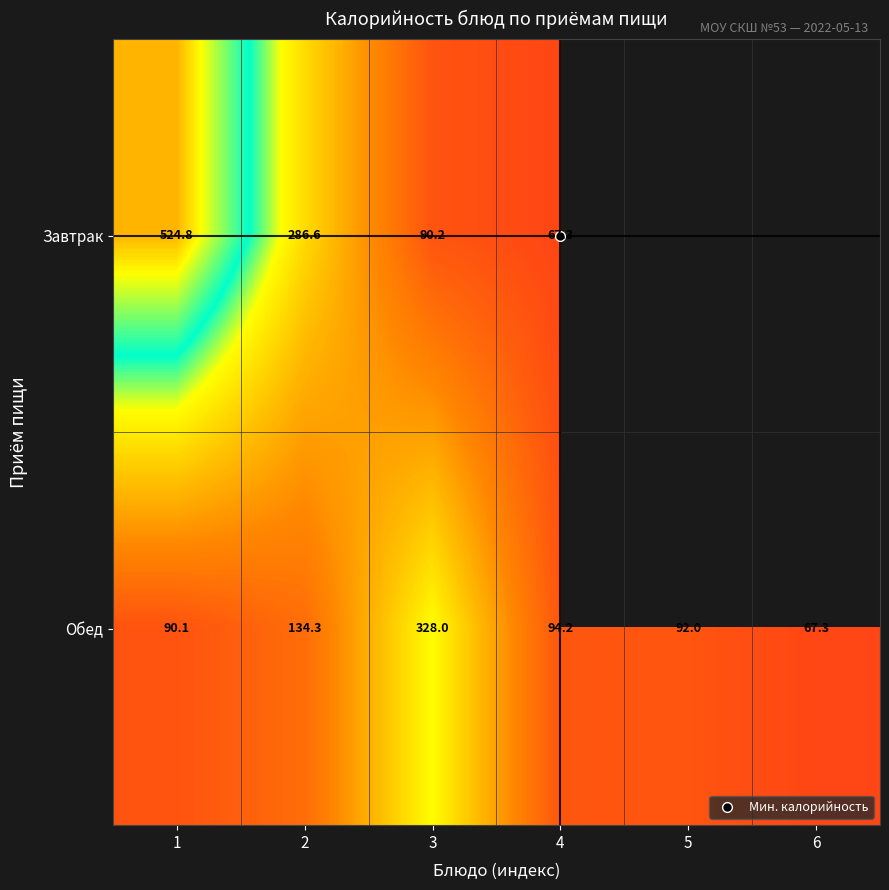

How many values in Завтрак are above zero?

4